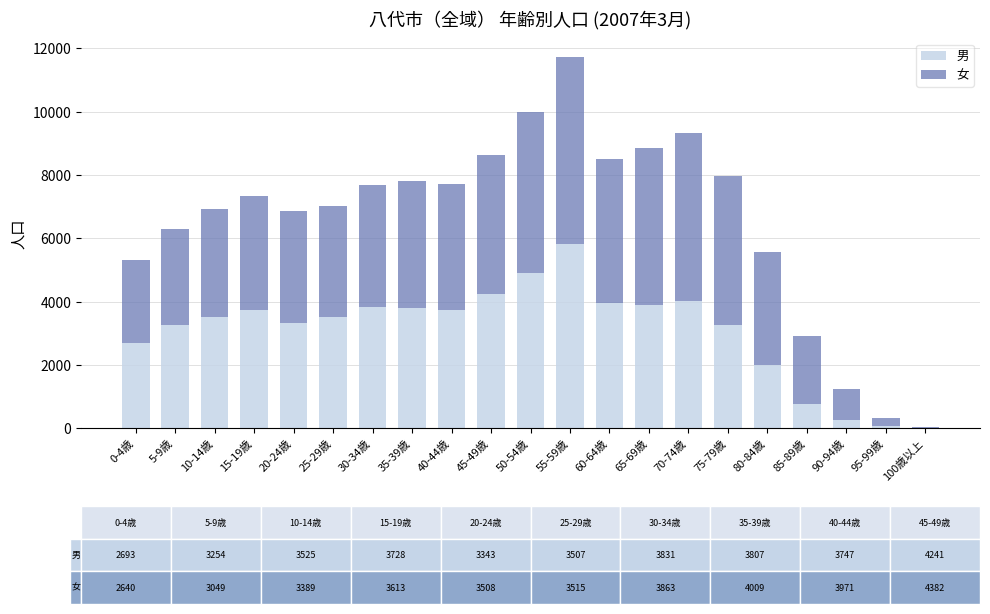

At which category is the sum across all series the highest?

55-59歳